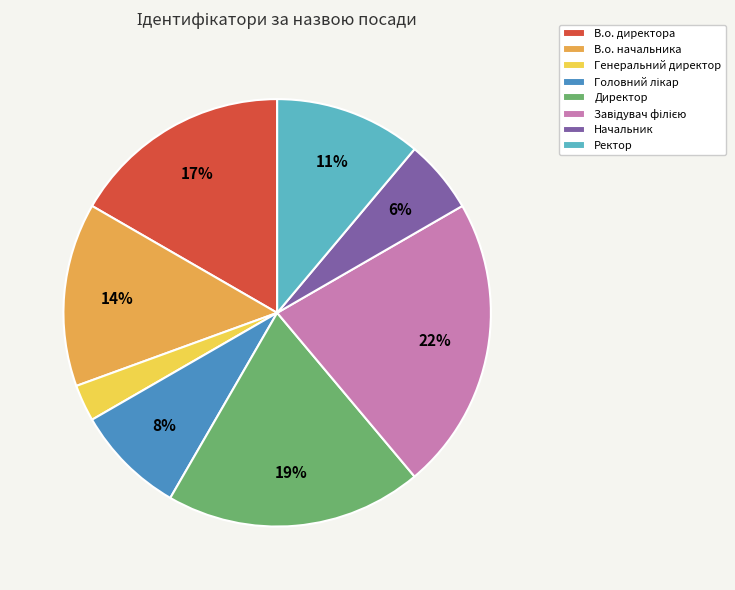

To the nearest percent, what is the combined percentage of В.о. начальника and Директор?

33%